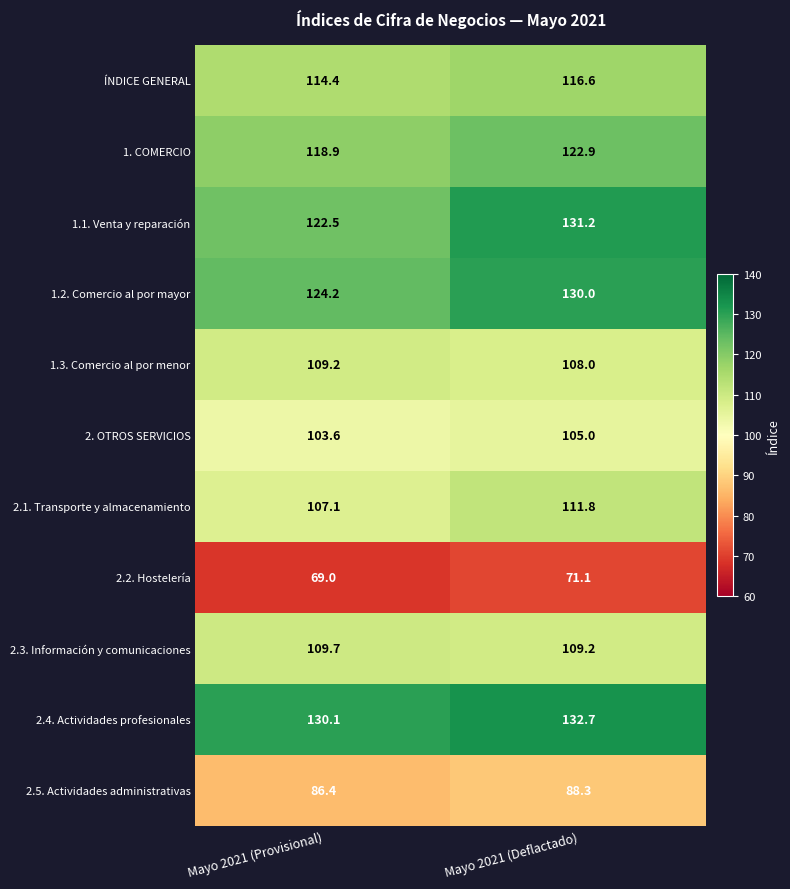

At which category is the sum across all series the highest?

Mayo 2021 (Deflactado)